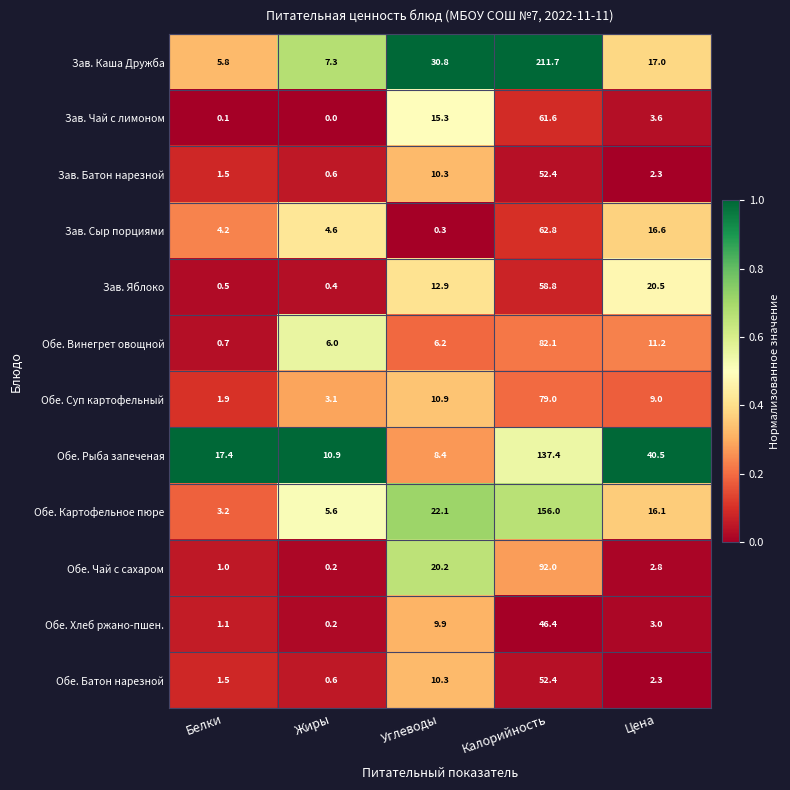

Which category has the highest value in the Обе. Рыба запеченая series?

Калорийность